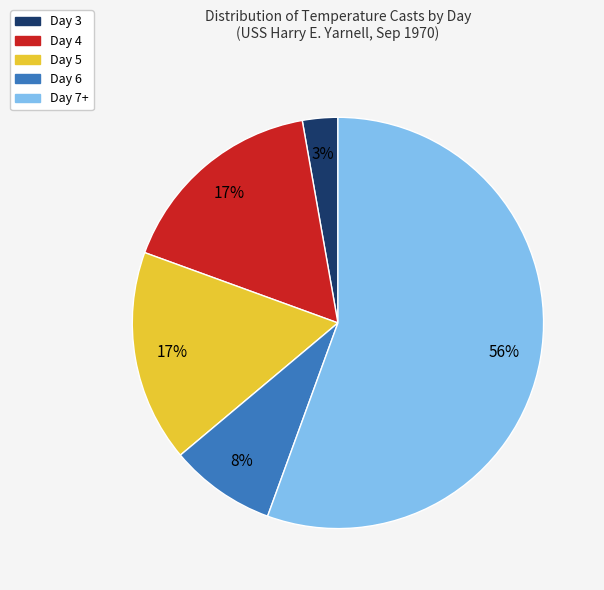

The Day 3 slice represents 3% of the pie. True or false?

True